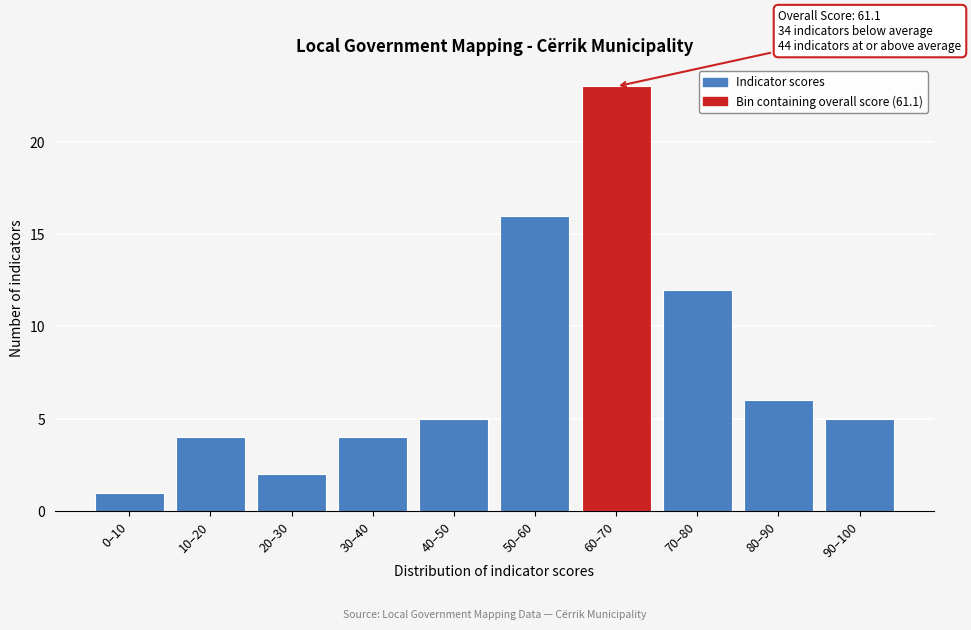

Reading left to right, extract all data points from this chart.

1	4	2	4	5	16	23	12	6	5